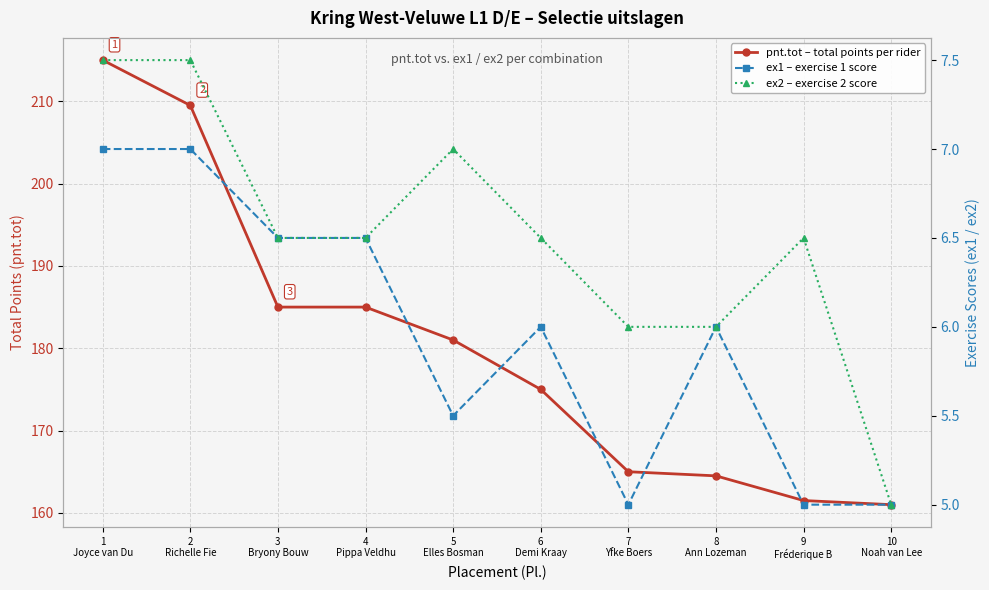

What is the lowest value of the ex2 – exercise 2 score series?

5.0